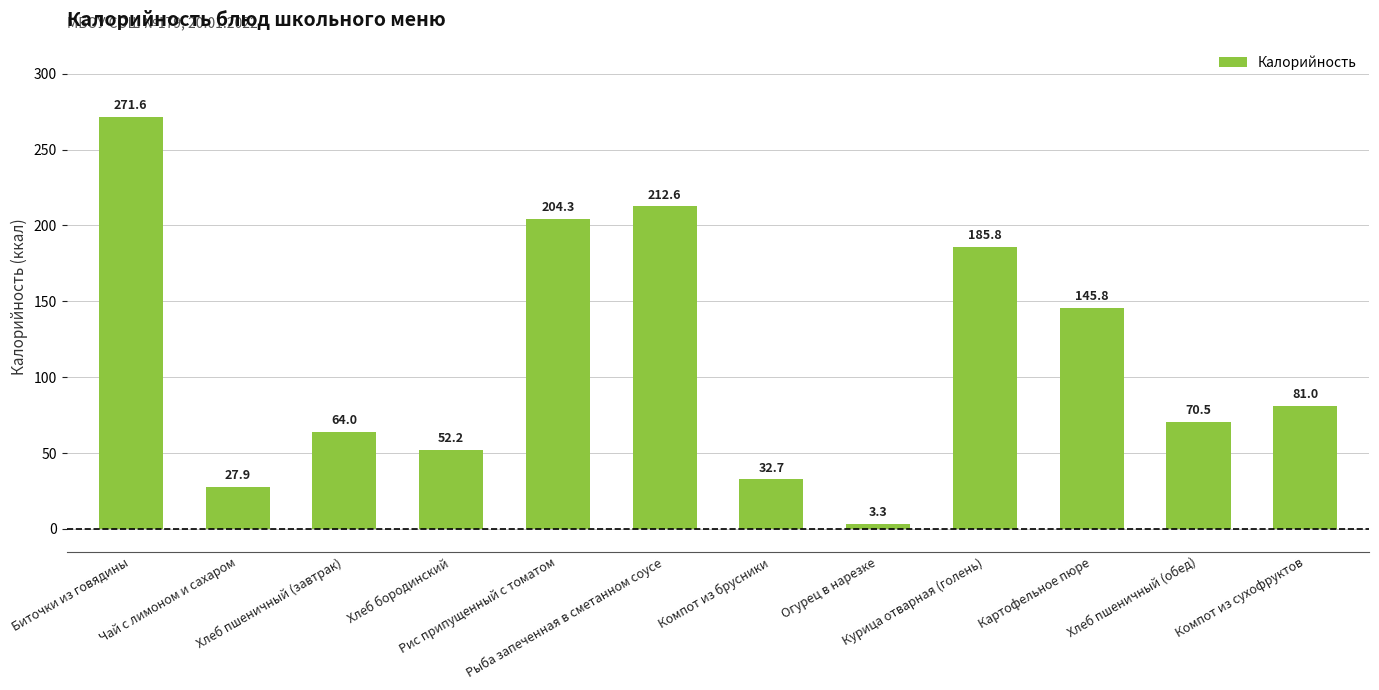

What is the change in value from Огурец в нарезке to Курица отварная (голень)?

+182.5